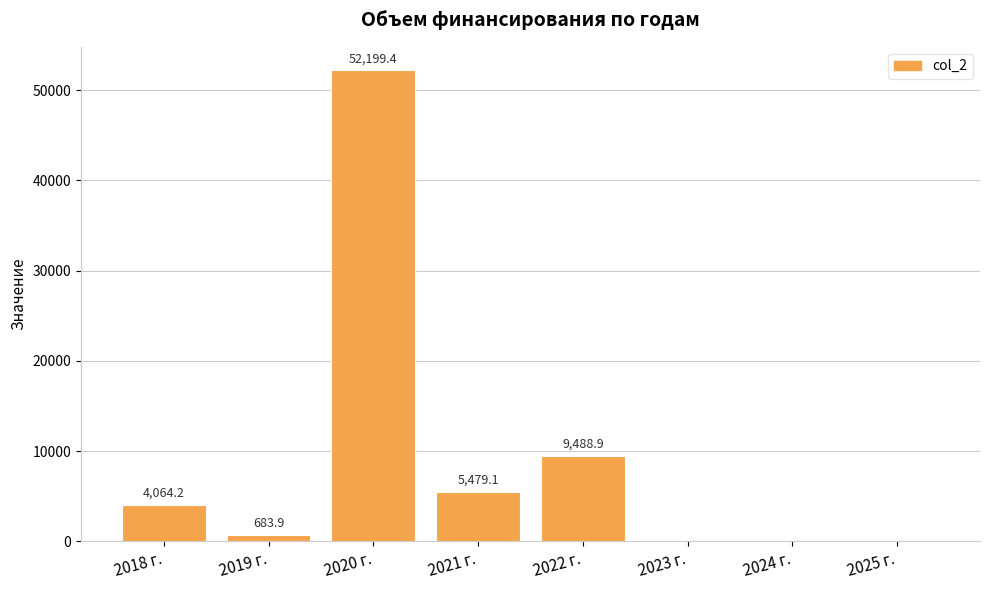

What is the maximum value shown in the chart?

52199.4